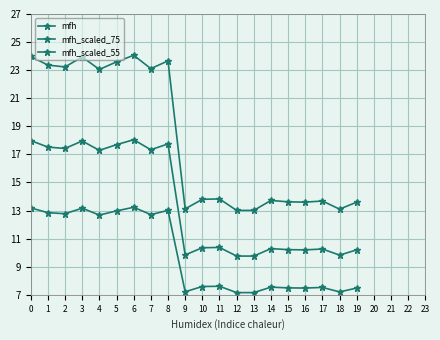

What is the minimum value shown in the chart?

7.2